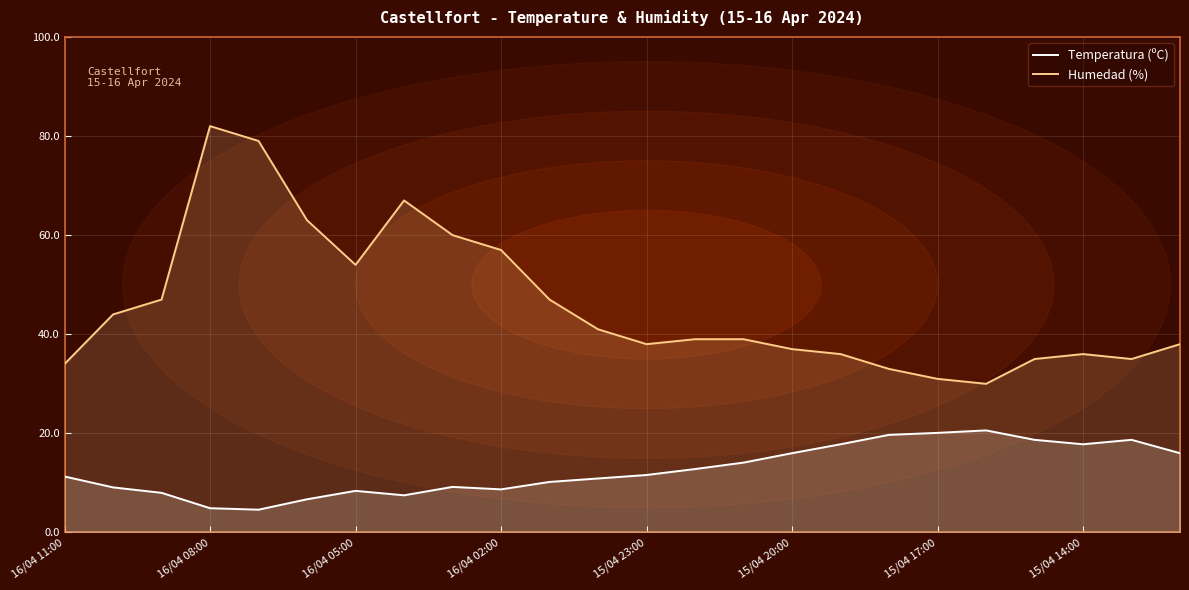

Which series has the widest spread of values?

Humedad (%)